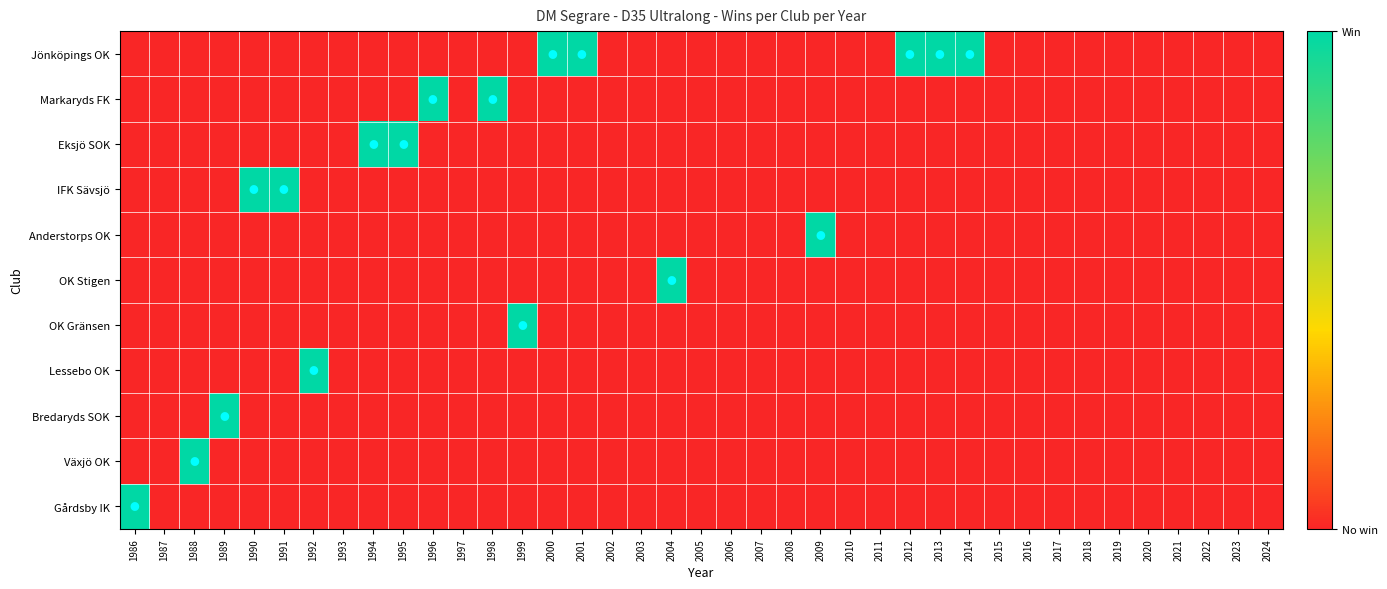

Reading right to left, extract all data points from this chart.

Jönköpings OK: 2024=0	2023=0	2022=0	2021=0	2020=0	2019=0	2018=0	2017=0	2016=0	2015=0	2014=1	2013=1	2012=1	2011=0	2010=0	2009=0	2008=0	2007=0	2006=0	2005=0	2004=0	2003=0	2002=0	2001=1	2000=1	1999=0	1998=0	1997=0	1996=0	1995=0	1994=0	1993=0	1992=0	1991=0	1990=0	1989=0	1988=0	1987=0	1986=0
Markaryds FK: 2024=0	2023=0	2022=0	2021=0	2020=0	2019=0	2018=0	2017=0	2016=0	2015=0	2014=0	2013=0	2012=0	2011=0	2010=0	2009=0	2008=0	2007=0	2006=0	2005=0	2004=0	2003=0	2002=0	2001=0	2000=0	1999=0	1998=1	1997=0	1996=1	1995=0	1994=0	1993=0	1992=0	1991=0	1990=0	1989=0	1988=0	1987=0	1986=0
Eksjö SOK: 2024=0	2023=0	2022=0	2021=0	2020=0	2019=0	2018=0	2017=0	2016=0	2015=0	2014=0	2013=0	2012=0	2011=0	2010=0	2009=0	2008=0	2007=0	2006=0	2005=0	2004=0	2003=0	2002=0	2001=0	2000=0	1999=0	1998=0	1997=0	1996=0	1995=1	1994=1	1993=0	1992=0	1991=0	1990=0	1989=0	1988=0	1987=0	1986=0
IFK Sävsjö: 2024=0	2023=0	2022=0	2021=0	2020=0	2019=0	2018=0	2017=0	2016=0	2015=0	2014=0	2013=0	2012=0	2011=0	2010=0	2009=0	2008=0	2007=0	2006=0	2005=0	2004=0	2003=0	2002=0	2001=0	2000=0	1999=0	1998=0	1997=0	1996=0	1995=0	1994=0	1993=0	1992=0	1991=1	1990=1	1989=0	1988=0	1987=0	1986=0
Anderstorps OK: 2024=0	2023=0	2022=0	2021=0	2020=0	2019=0	2018=0	2017=0	2016=0	2015=0	2014=0	2013=0	2012=0	2011=0	2010=0	2009=1	2008=0	2007=0	2006=0	2005=0	2004=0	2003=0	2002=0	2001=0	2000=0	1999=0	1998=0	1997=0	1996=0	1995=0	1994=0	1993=0	1992=0	1991=0	1990=0	1989=0	1988=0	1987=0	1986=0
OK Stigen: 2024=0	2023=0	2022=0	2021=0	2020=0	2019=0	2018=0	2017=0	2016=0	2015=0	2014=0	2013=0	2012=0	2011=0	2010=0	2009=0	2008=0	2007=0	2006=0	2005=0	2004=1	2003=0	2002=0	2001=0	2000=0	1999=0	1998=0	1997=0	1996=0	1995=0	1994=0	1993=0	1992=0	1991=0	1990=0	1989=0	1988=0	1987=0	1986=0
OK Gränsen: 2024=0	2023=0	2022=0	2021=0	2020=0	2019=0	2018=0	2017=0	2016=0	2015=0	2014=0	2013=0	2012=0	2011=0	2010=0	2009=0	2008=0	2007=0	2006=0	2005=0	2004=0	2003=0	2002=0	2001=0	2000=0	1999=1	1998=0	1997=0	1996=0	1995=0	1994=0	1993=0	1992=0	1991=0	1990=0	1989=0	1988=0	1987=0	1986=0
Lessebo OK: 2024=0	2023=0	2022=0	2021=0	2020=0	2019=0	2018=0	2017=0	2016=0	2015=0	2014=0	2013=0	2012=0	2011=0	2010=0	2009=0	2008=0	2007=0	2006=0	2005=0	2004=0	2003=0	2002=0	2001=0	2000=0	1999=0	1998=0	1997=0	1996=0	1995=0	1994=0	1993=0	1992=1	1991=0	1990=0	1989=0	1988=0	1987=0	1986=0
Bredaryds SOK: 2024=0	2023=0	2022=0	2021=0	2020=0	2019=0	2018=0	2017=0	2016=0	2015=0	2014=0	2013=0	2012=0	2011=0	2010=0	2009=0	2008=0	2007=0	2006=0	2005=0	2004=0	2003=0	2002=0	2001=0	2000=0	1999=0	1998=0	1997=0	1996=0	1995=0	1994=0	1993=0	1992=0	1991=0	1990=0	1989=1	1988=0	1987=0	1986=0
Växjö OK: 2024=0	2023=0	2022=0	2021=0	2020=0	2019=0	2018=0	2017=0	2016=0	2015=0	2014=0	2013=0	2012=0	2011=0	2010=0	2009=0	2008=0	2007=0	2006=0	2005=0	2004=0	2003=0	2002=0	2001=0	2000=0	1999=0	1998=0	1997=0	1996=0	1995=0	1994=0	1993=0	1992=0	1991=0	1990=0	1989=0	1988=1	1987=0	1986=0
Gårdsby IK: 2024=0	2023=0	2022=0	2021=0	2020=0	2019=0	2018=0	2017=0	2016=0	2015=0	2014=0	2013=0	2012=0	2011=0	2010=0	2009=0	2008=0	2007=0	2006=0	2005=0	2004=0	2003=0	2002=0	2001=0	2000=0	1999=0	1998=0	1997=0	1996=0	1995=0	1994=0	1993=0	1992=0	1991=0	1990=0	1989=0	1988=0	1987=0	1986=1